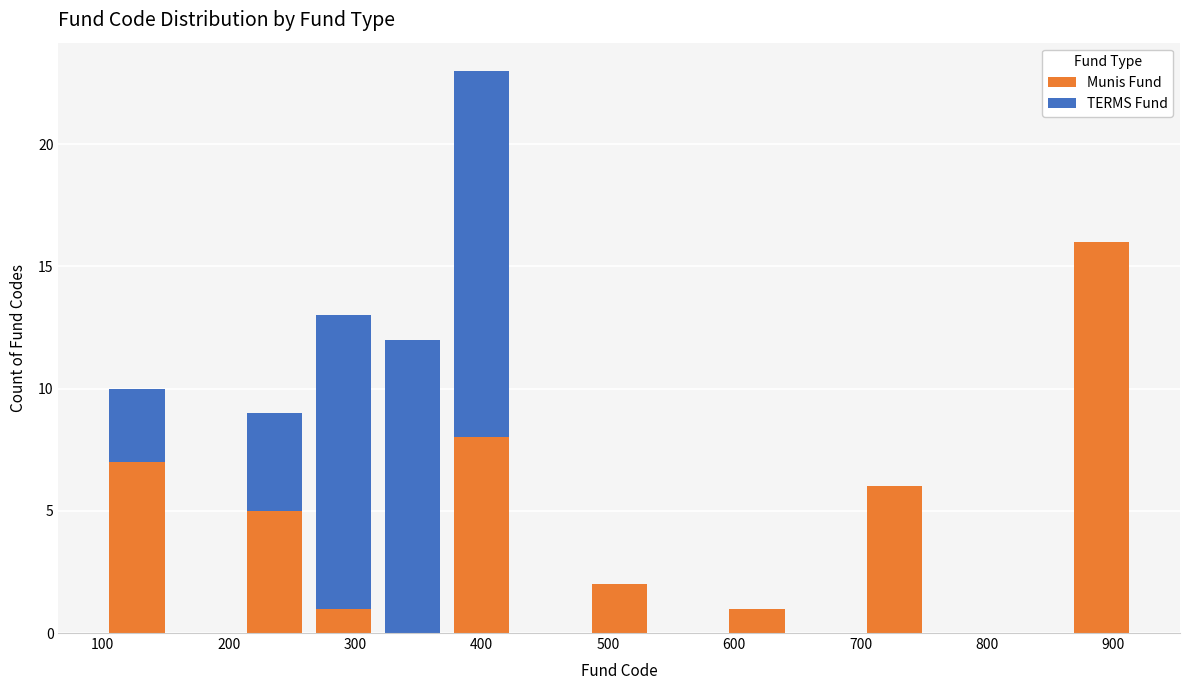

Which range on the x-axis has the tallest stacked bar (by total height)?

370 to 430